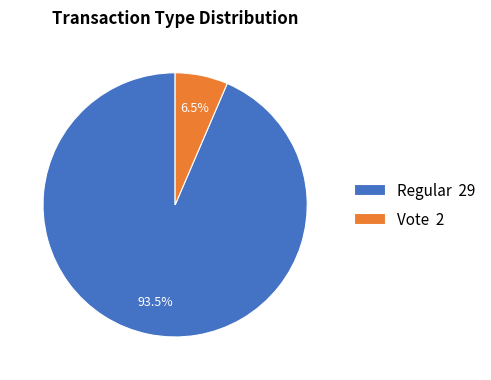

Which category has the smallest portion of the pie?

Vote